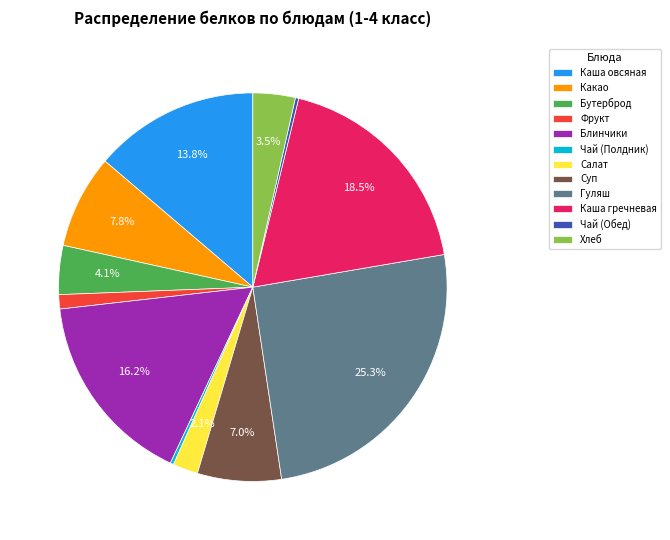

What is the largest slice in the pie chart?

Гуляш